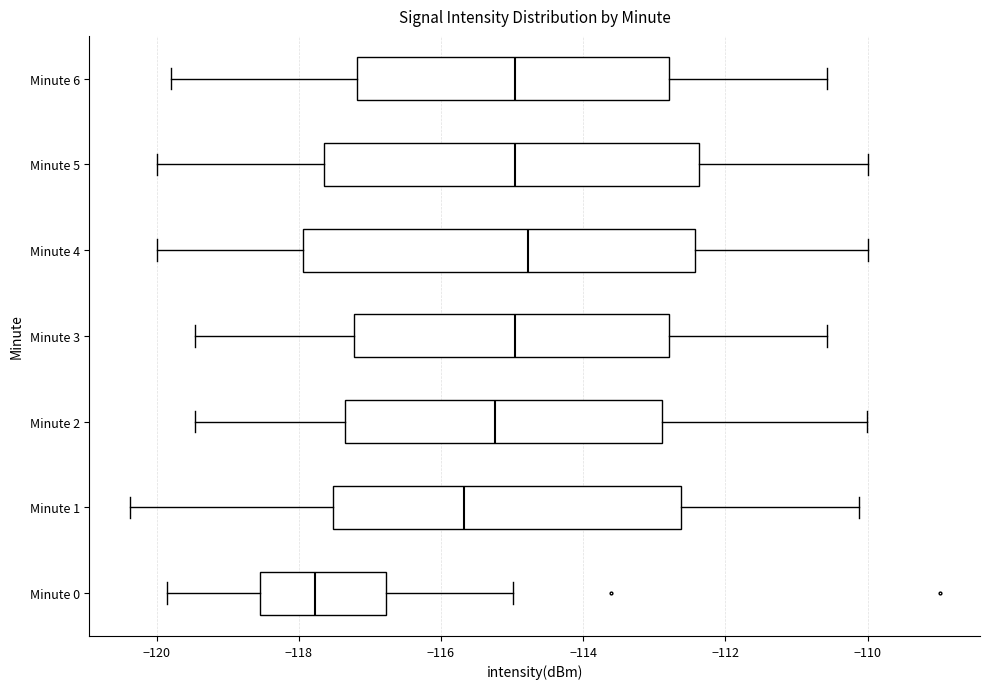

Where does the right whisker of the box for Minute 6 end on the x-axis? The values are not printed on the chart, so give them approximately, as read against the axis.

-110.6